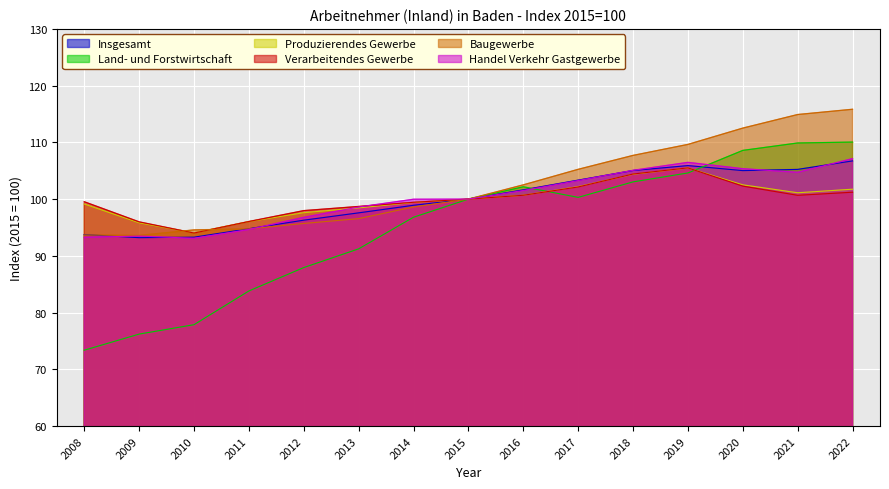

How many series are shown in this chart?

6